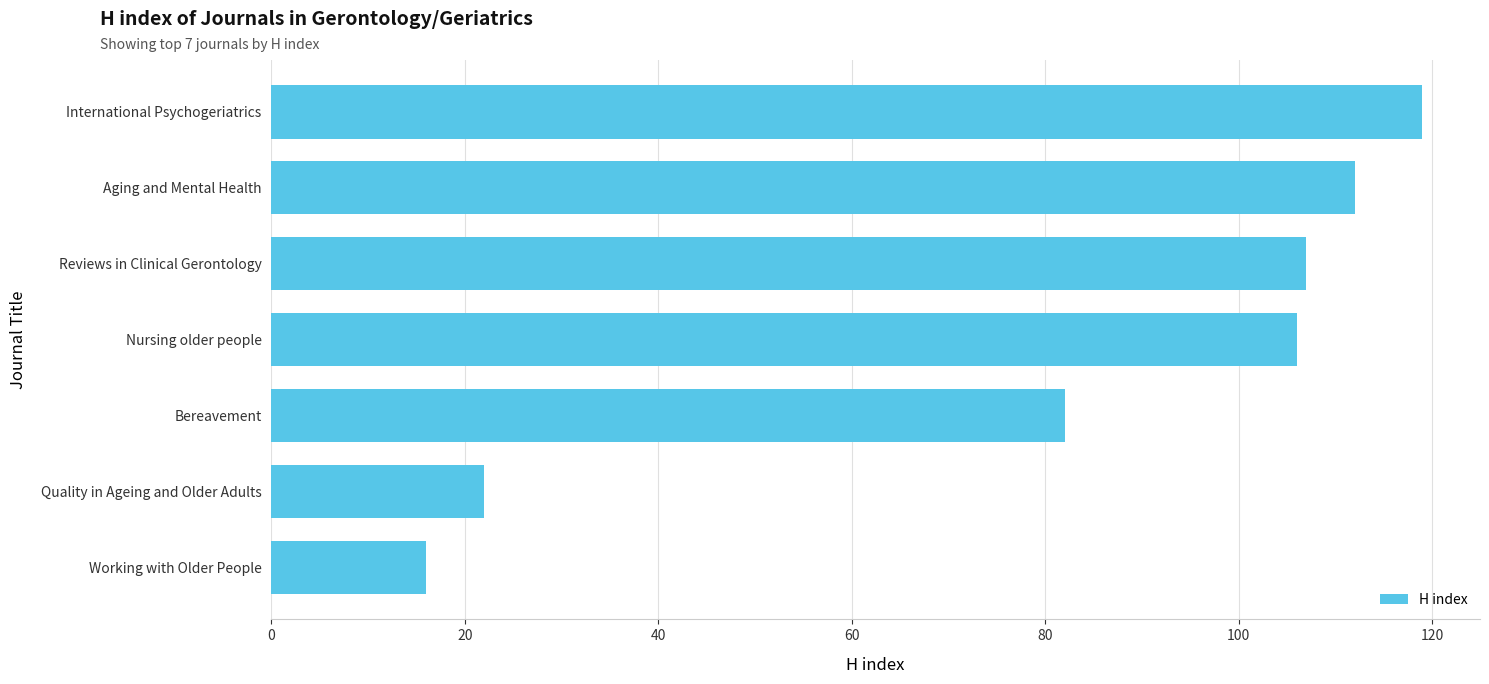

Does the chart contain any negative values?

No